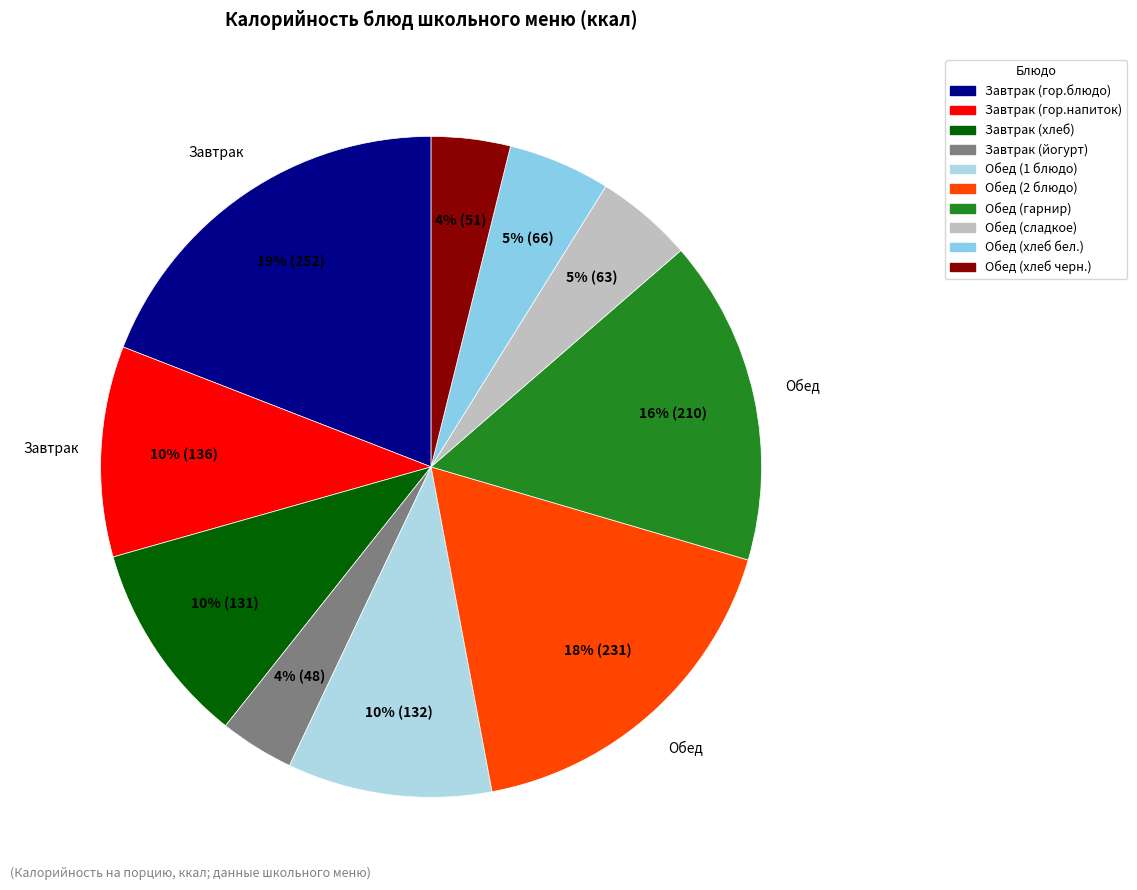

To the nearest percent, what is the combined percentage of Завтрак (гор.напиток) and Обед (1 блюдо)?

20%